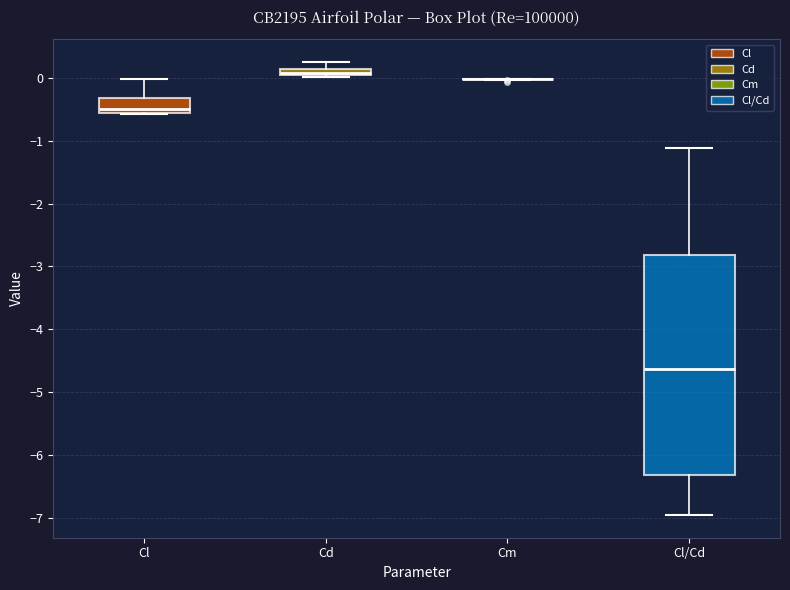

Where does the median line of the box for Cl/Cd sit on the y-axis? The values are not printed on the chart, so give them approximately, as read against the axis.

-4.6